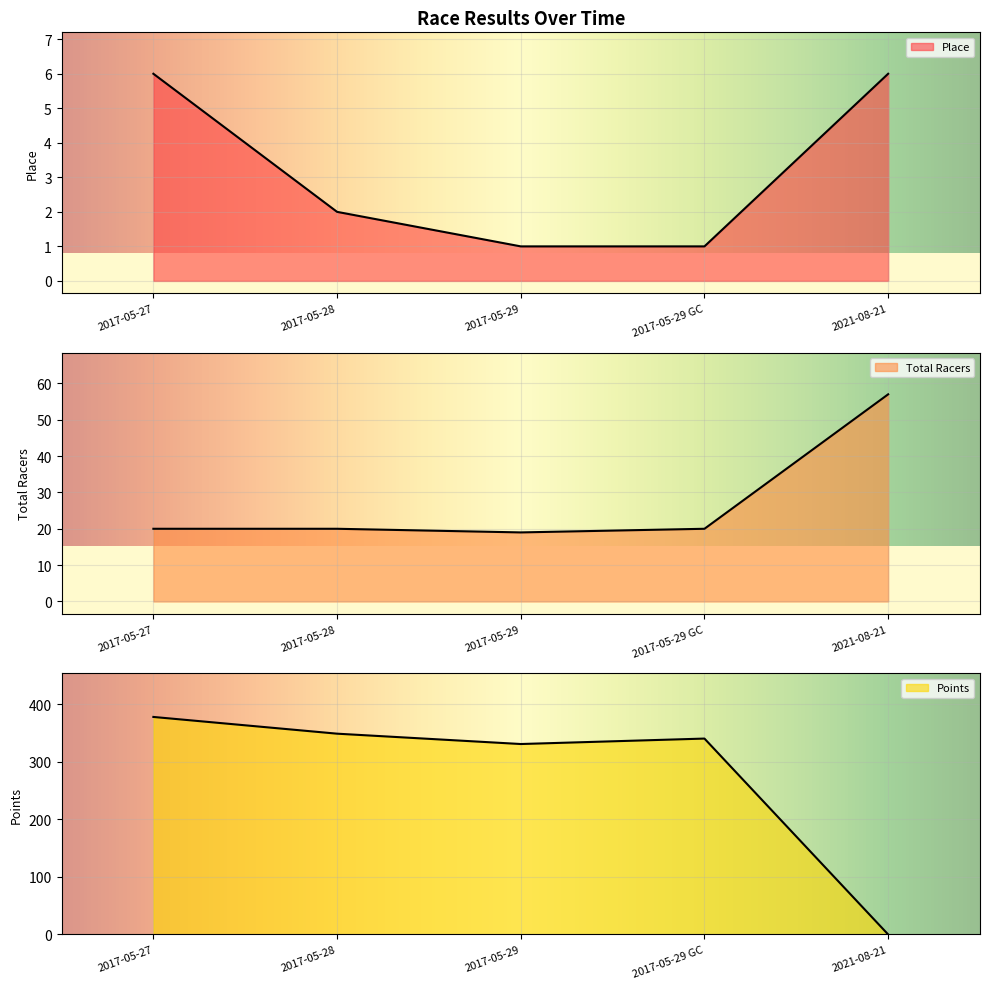

How many lines are shown in the chart?

3